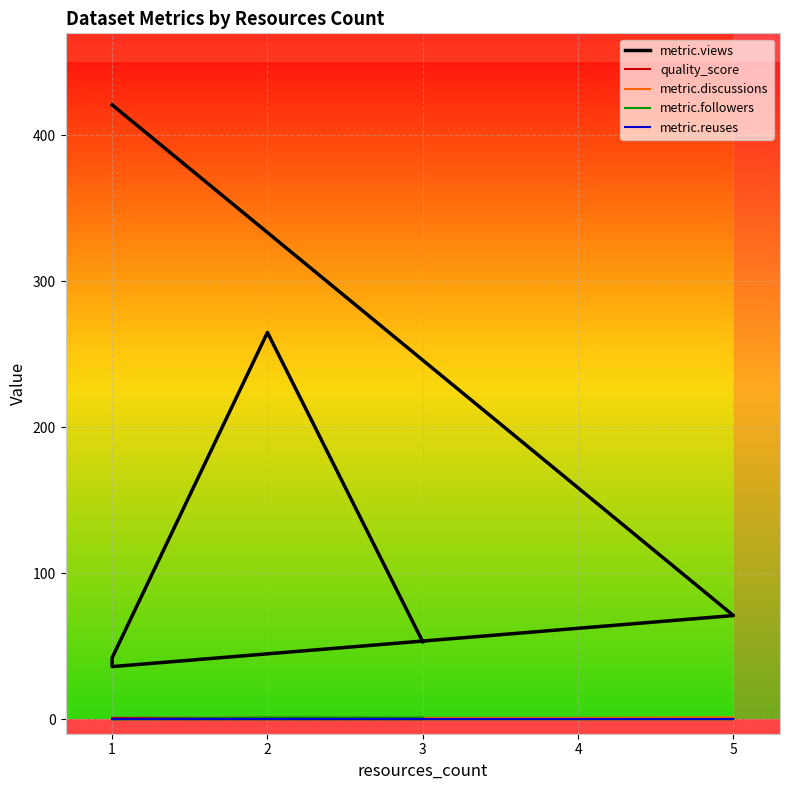

How many intersections are there between quality_score and metric.followers?

1